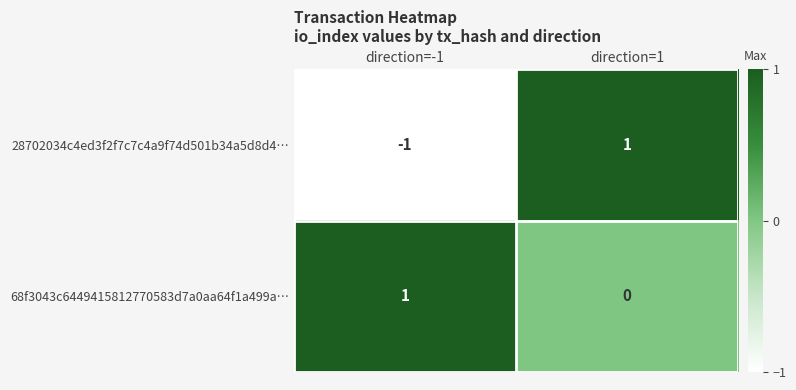

Which category has the lowest value across all series?

direction=-1